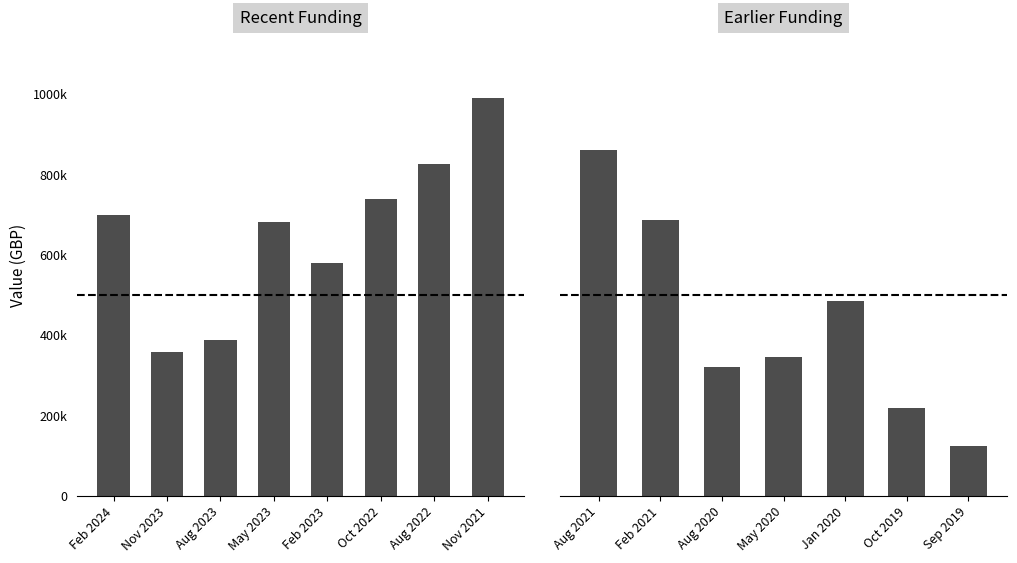

What is the label of the 7th bar from the left?

Aug 2022